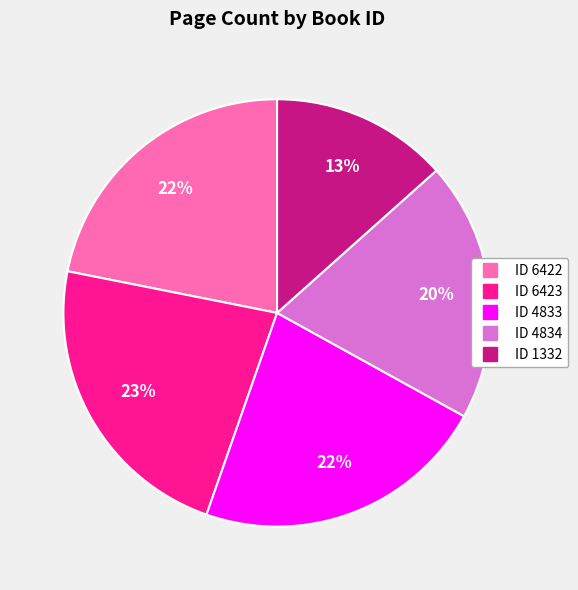

To the nearest percent, what is the average slice percentage?

20%